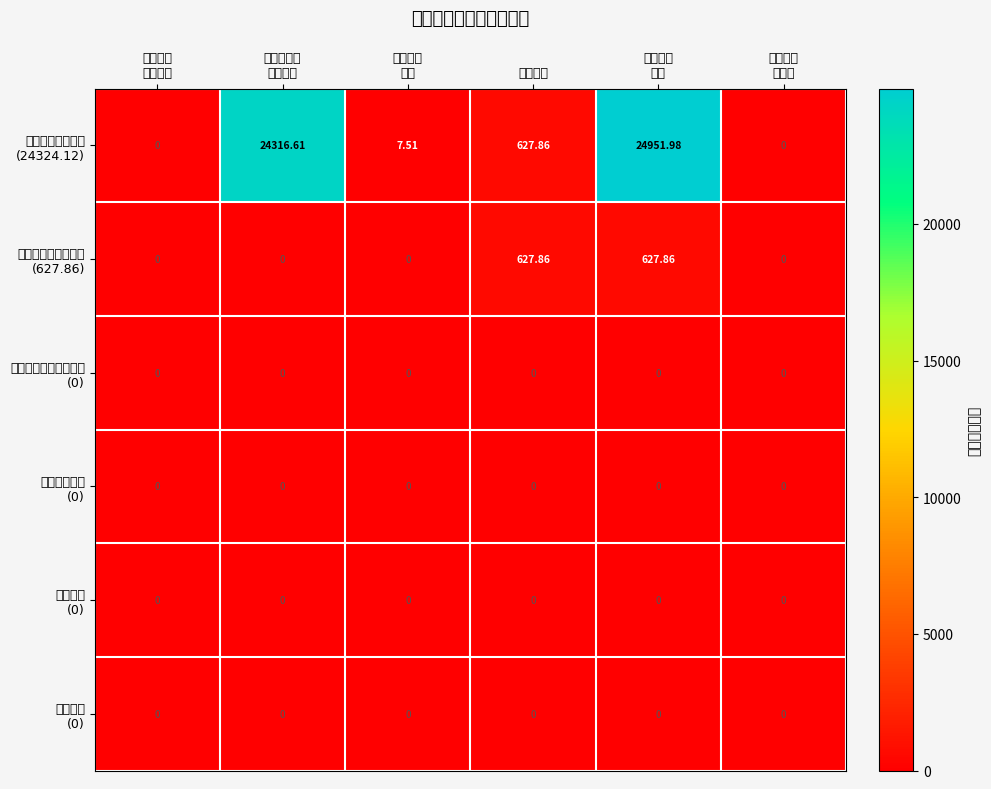

Which category has the highest value across all series?

本年支出
合计